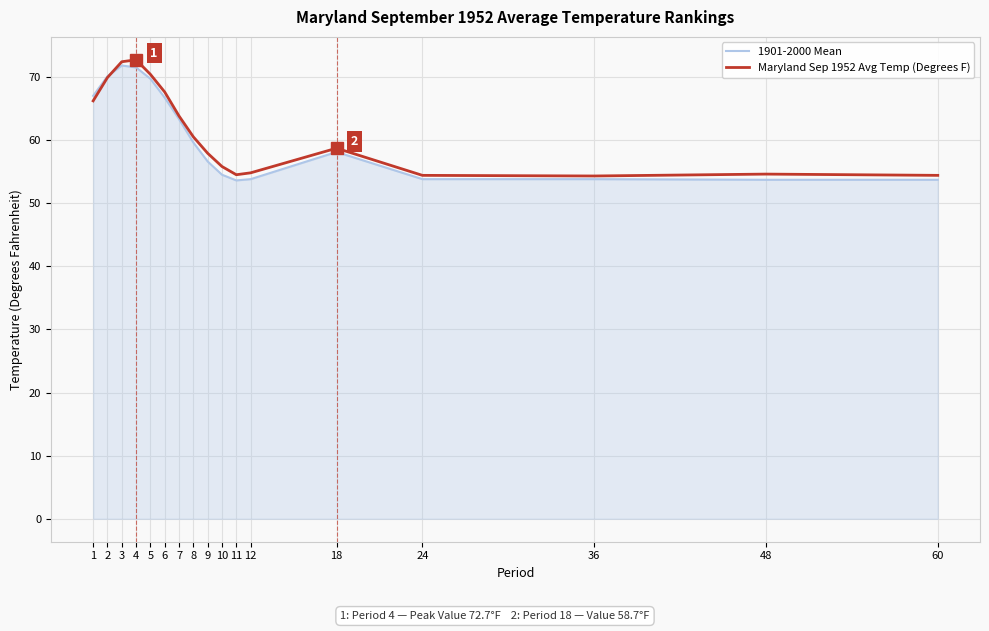

What is the total value across all series at 48?

108.3